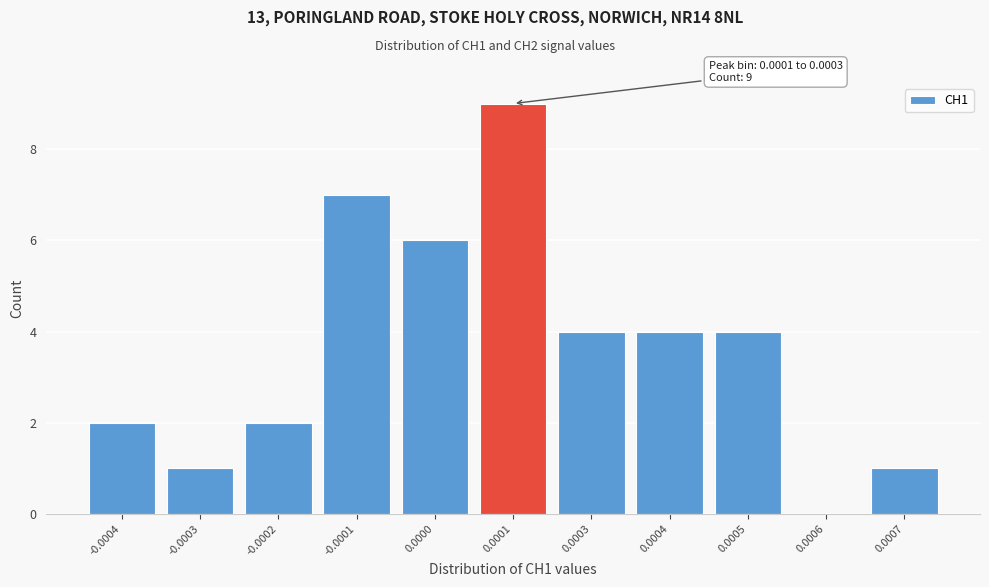

Reading right to left, what are all the values shown in this chart?

0.0007=1	0.0006=0	0.0005=4	0.0004=4	0.0003=4	0.0001=9	0.0000=6	-0.0001=7	-0.0002=2	-0.0003=1	-0.0004=2